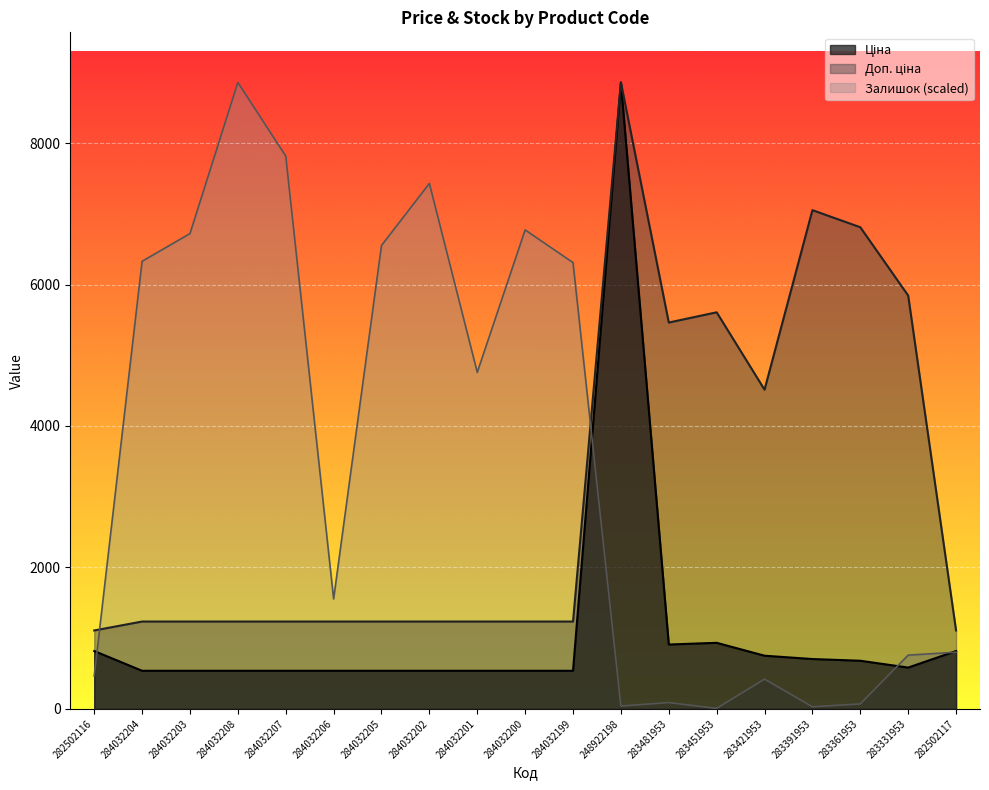

After their last crossing, which series has the higher values: Доп. ціна or Залишок?

Доп. ціна